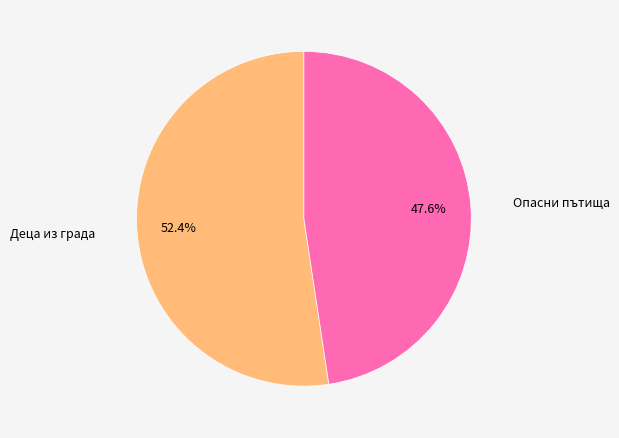

Is there a majority slice in this chart?

Yes